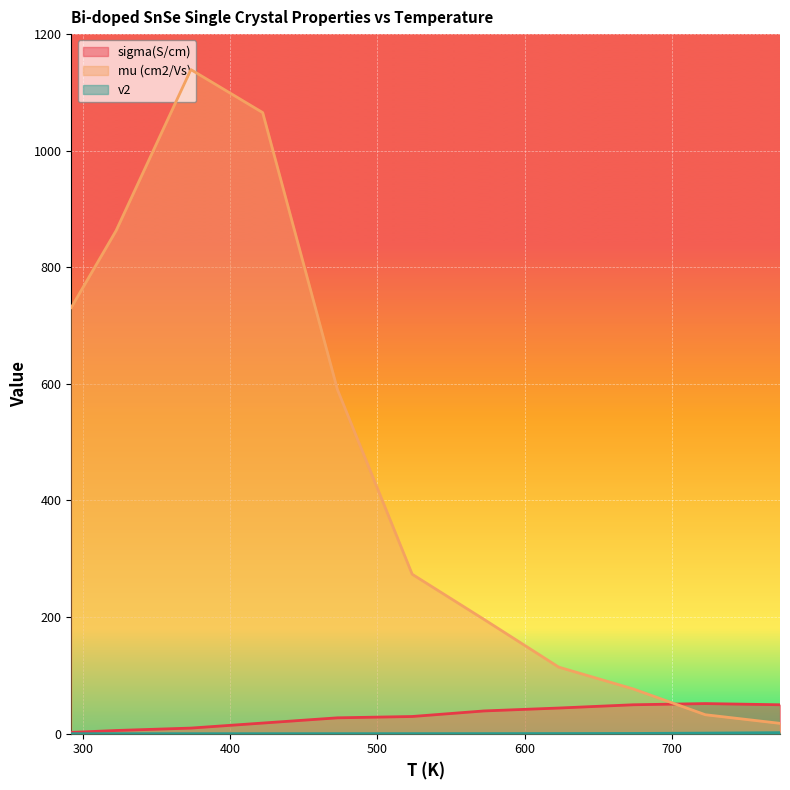

What are all the series names shown in the legend?

sigma(S/cm), mu (cm2/Vs), v2